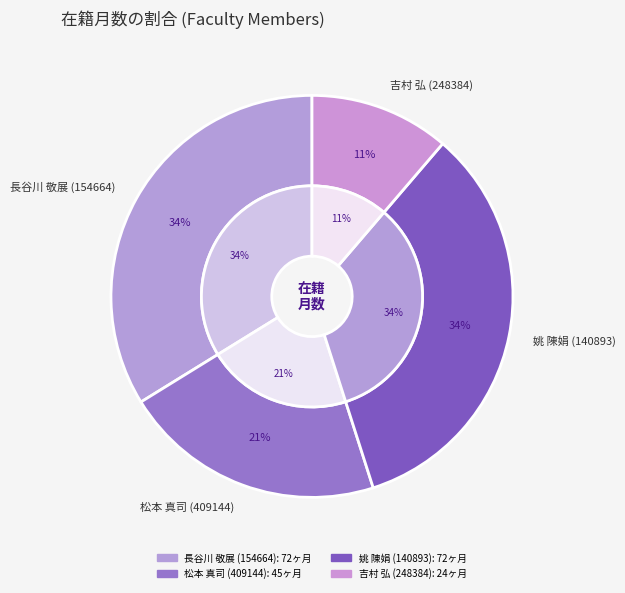

To the nearest percent, what percentage of the pie is 吉村 弘 (248384)?

11%